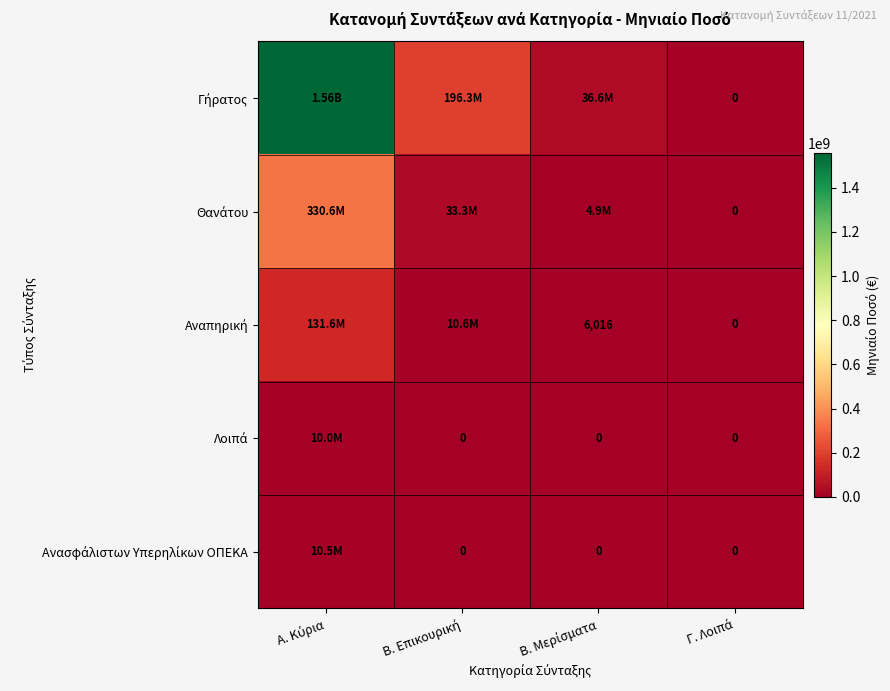

The value of Λοιπά at Γ. Λοιπά is -3026866.1. True or false?

False